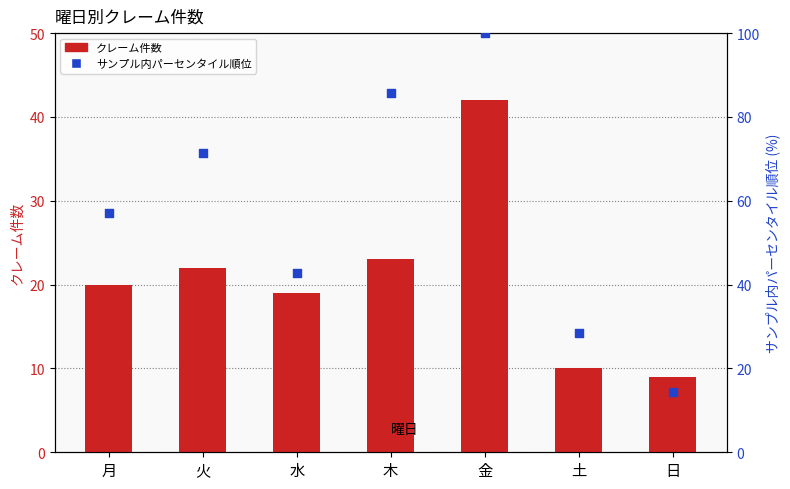

At how many categories does at least one series exceed 48?

4